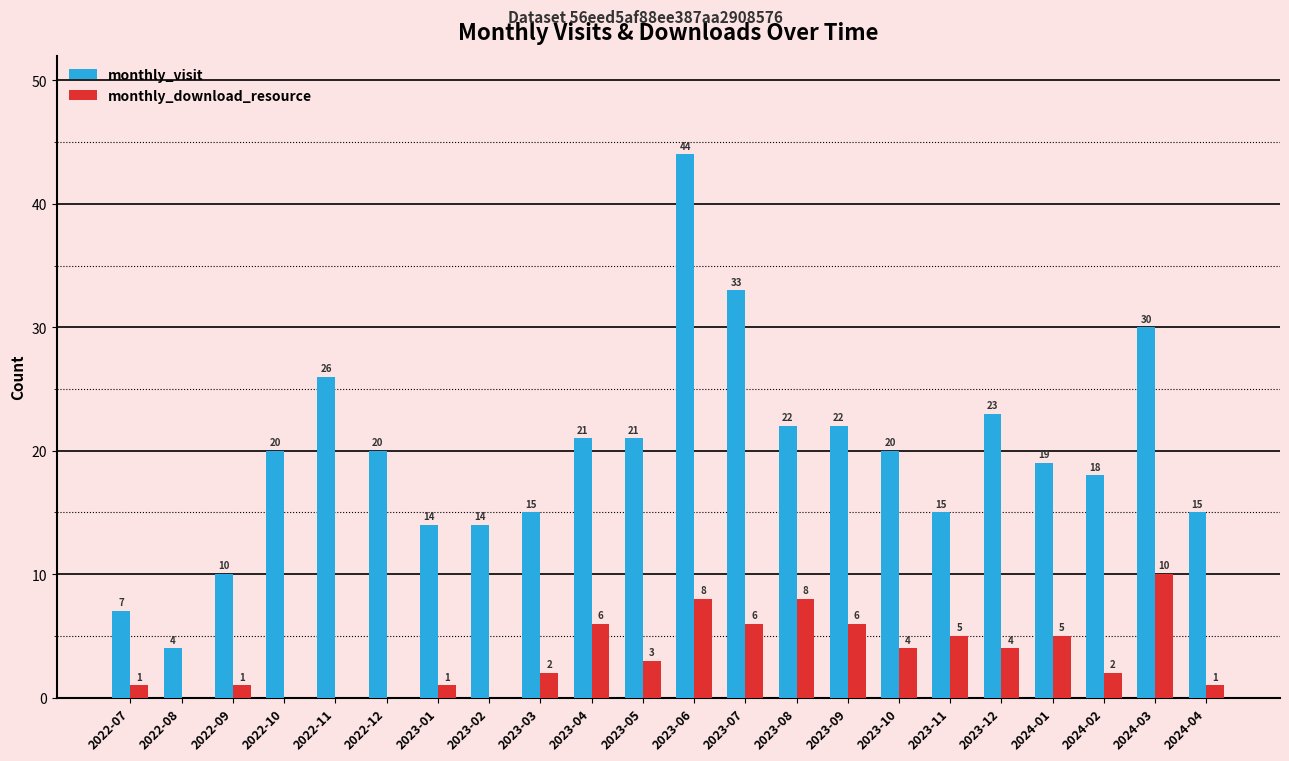

Reading left to right, extract all data points from this chart.

monthly_visit: 2022-07=7	2022-08=4	2022-09=10	2022-10=20	2022-11=26	2022-12=20	2023-01=14	2023-02=14	2023-03=15	2023-04=21	2023-05=21	2023-06=44	2023-07=33	2023-08=22	2023-09=22	2023-10=20	2023-11=15	2023-12=23	2024-01=19	2024-02=18	2024-03=30	2024-04=15
monthly_download_resource: 2022-07=1	2022-08=0	2022-09=1	2022-10=0	2022-11=0	2022-12=0	2023-01=1	2023-02=0	2023-03=2	2023-04=6	2023-05=3	2023-06=8	2023-07=6	2023-08=8	2023-09=6	2023-10=4	2023-11=5	2023-12=4	2024-01=5	2024-02=2	2024-03=10	2024-04=1